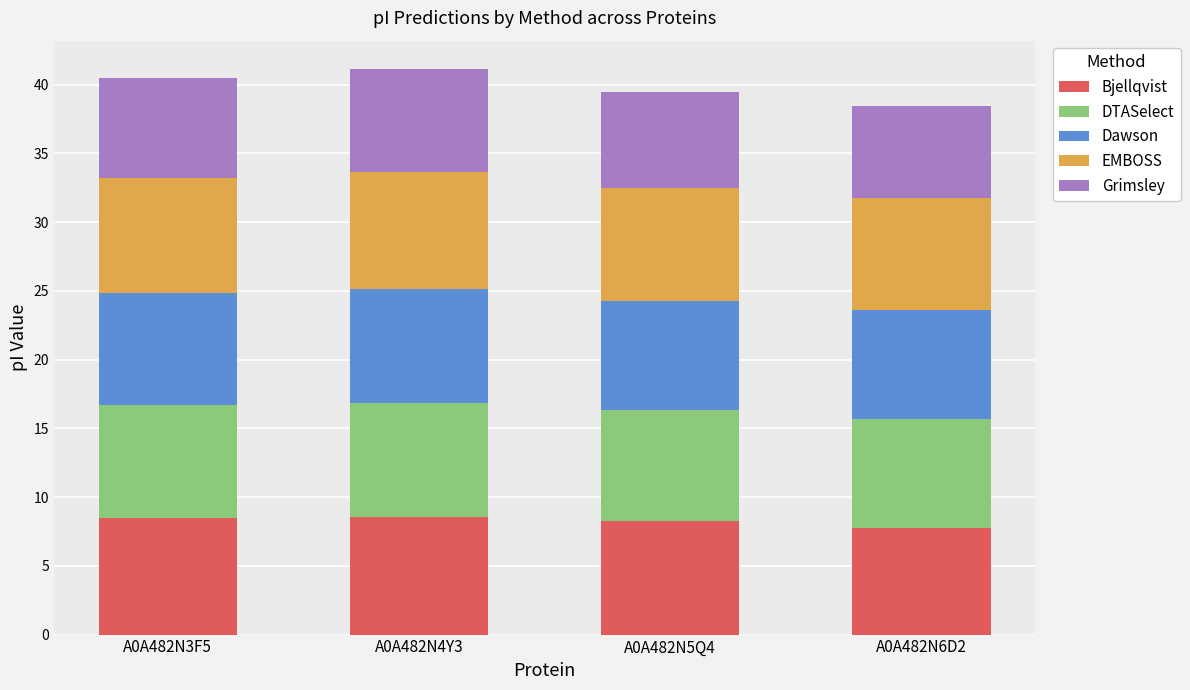

What is the total value across all series at A0A482N5Q4?

39.5